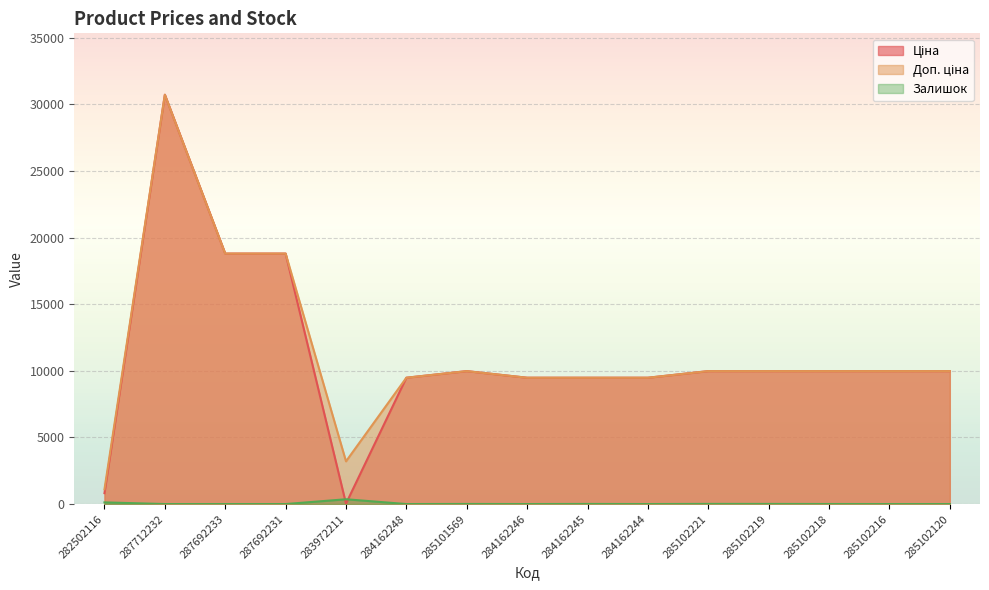

How many positive values does the Залишок series have?

7